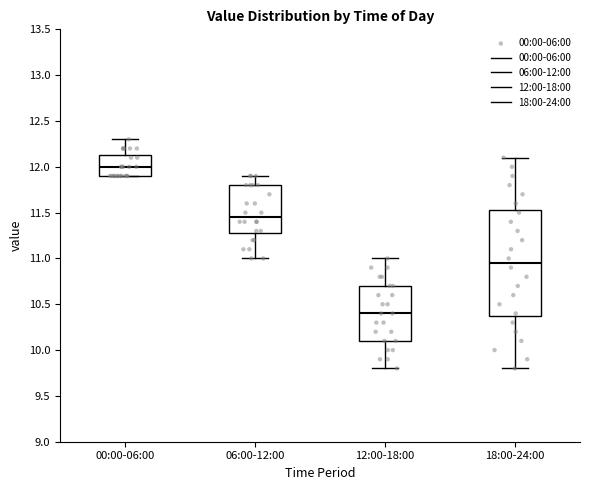

Reading left to right, transcribe this box plot: for each box, give where its median line is, the range the box spans, and where its two whiskers end, as read against the y-axis. The values are not printed on the chart, so give them approximately, as read against the axis.

00:00-06:00: median 12.00, box 11.90 to 12.15, whiskers 11.90 to 12.30
06:00-12:00: median 11.45, box 11.30 to 11.80, whiskers 11.00 to 11.90
12:00-18:00: median 10.40, box 10.10 to 10.70, whiskers 9.80 to 11.00
18:00-24:00: median 10.95, box 10.40 to 11.55, whiskers 9.80 to 12.10